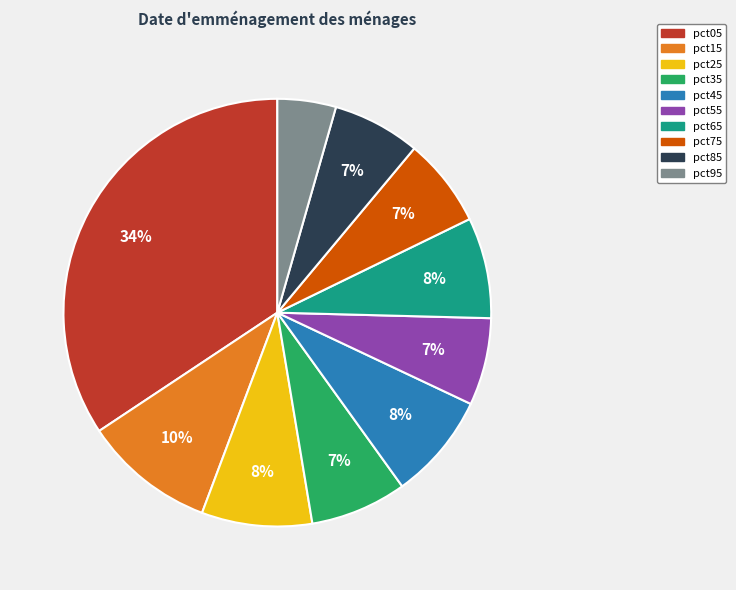

Which has a higher value, pct15 or pct75?

pct15